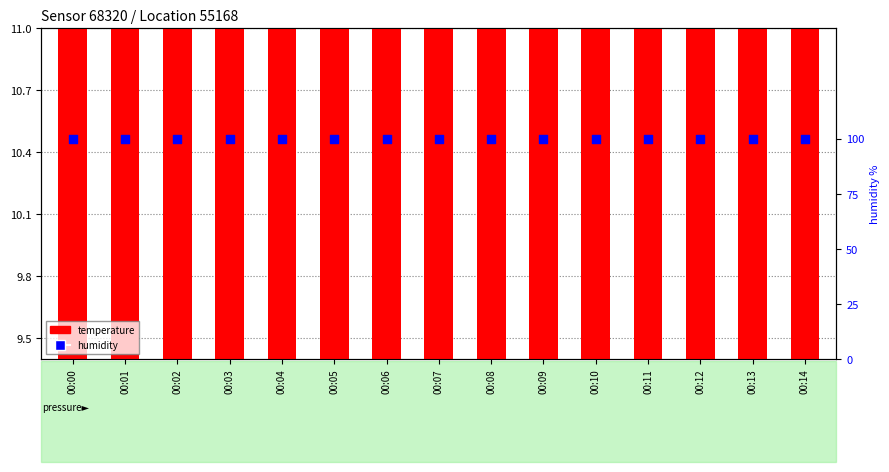

At how many categories does at least one series exceed 87?

15